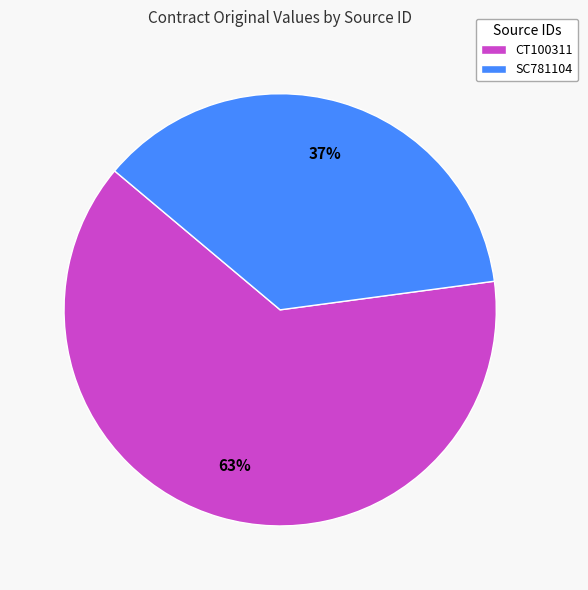

Which has a higher value, SC781104 or CT100311?

CT100311